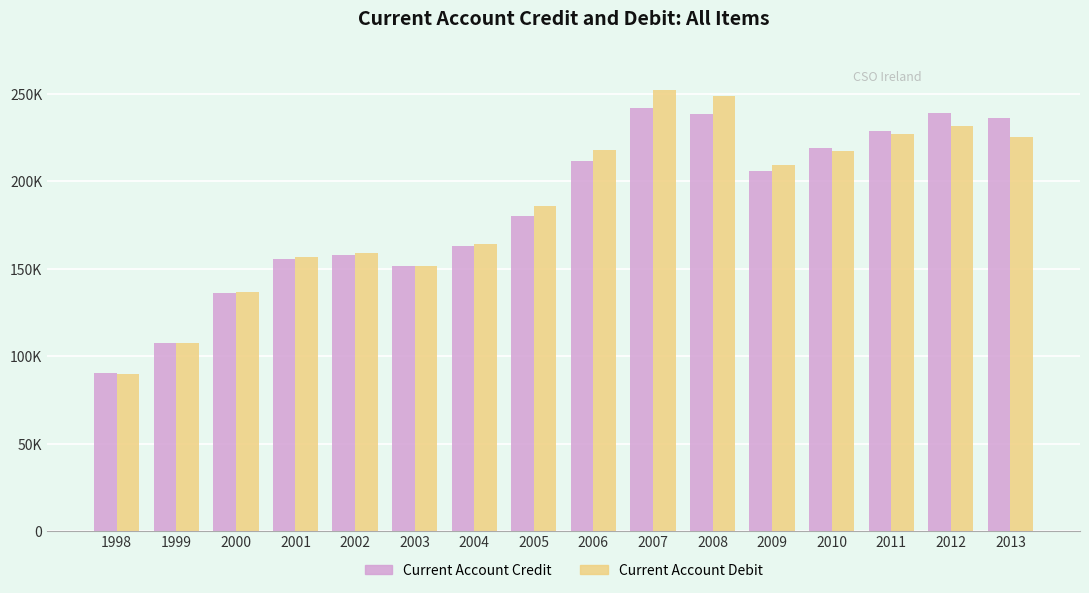

The Current Account Credit series shows 157793 at 2002. True or false?

True